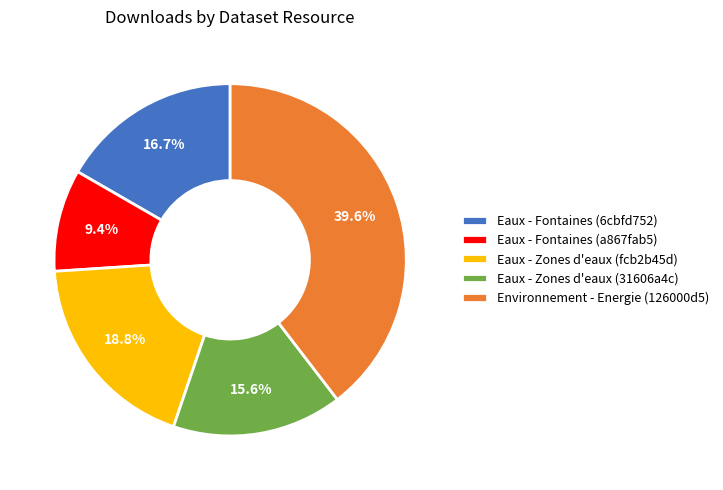

Which category has the biggest portion of the pie?

Environnement - Energie (126000d5)